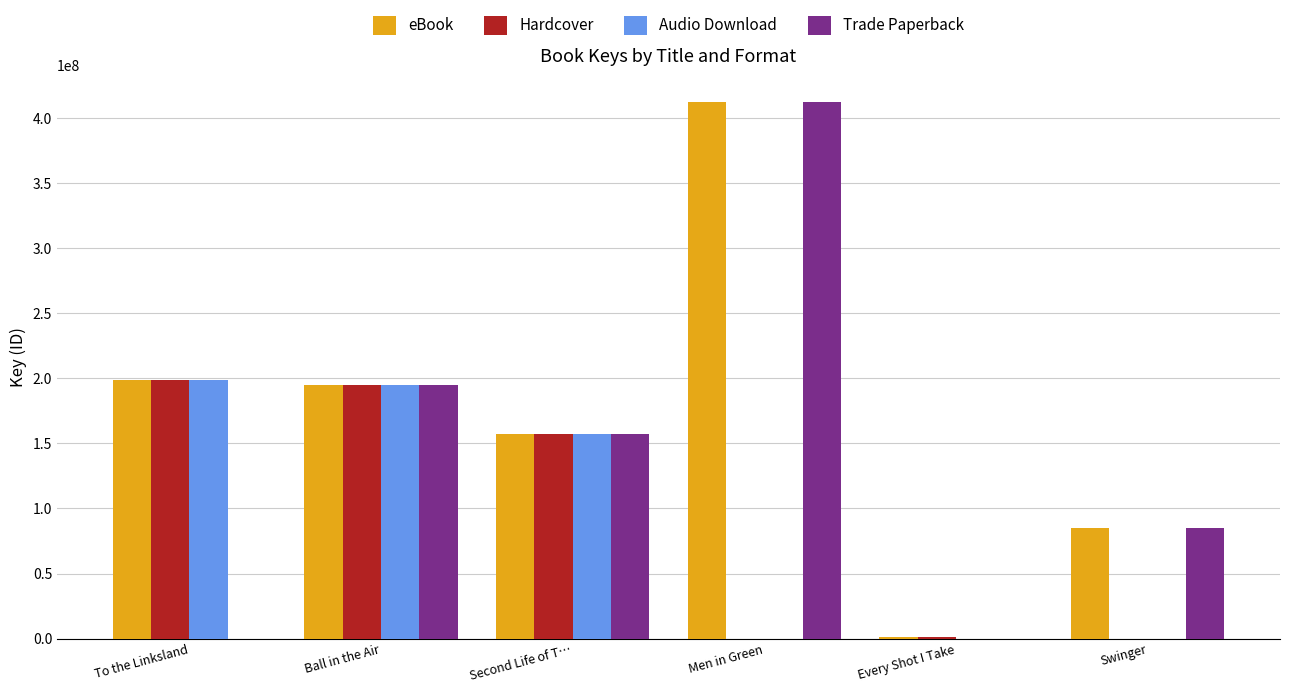

What is the maximum value for Hardcover?

199130848